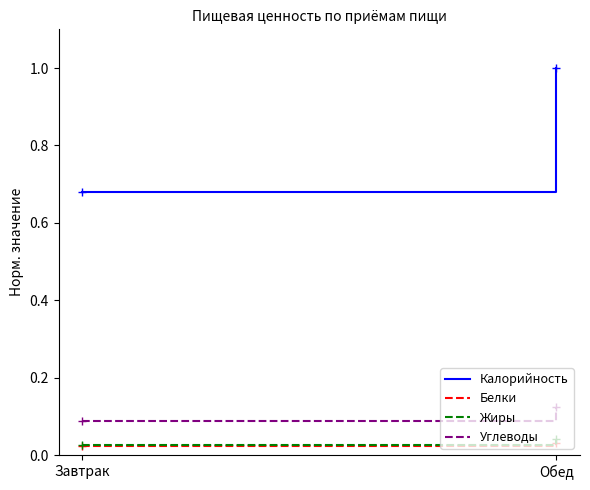

How many data points in Калорийность are less than 1?

1